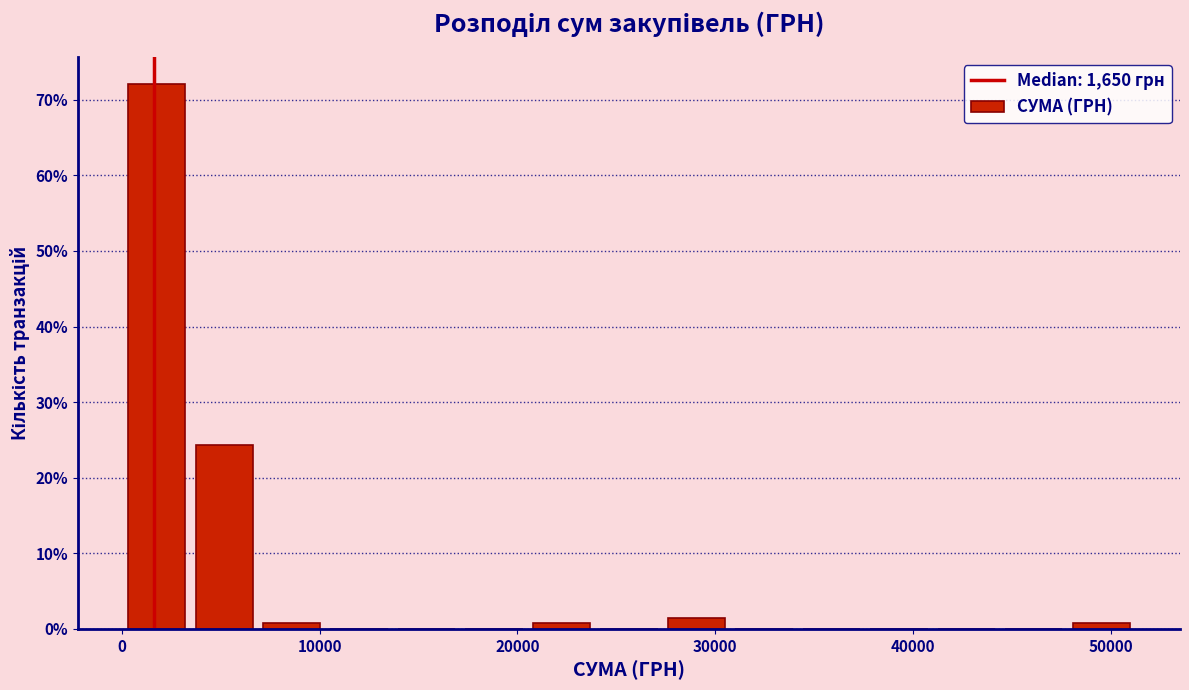

Read against the x-axis, roughly where is the centre of the tallest bar?

2000